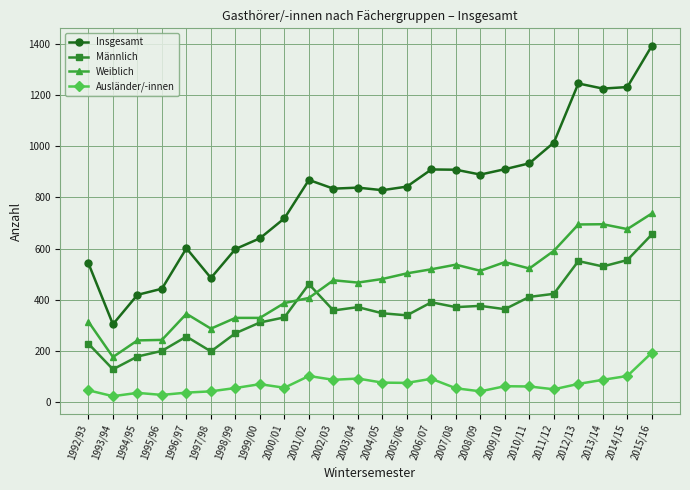

True or false: Insgesamt and Ausländer/-innen intersect in this chart.

False